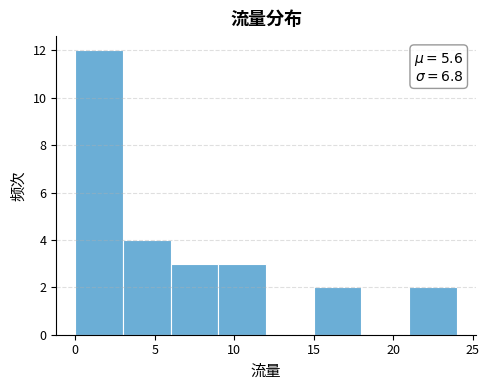

Over which range of the x-axis is the bar tallest?

0 to 3